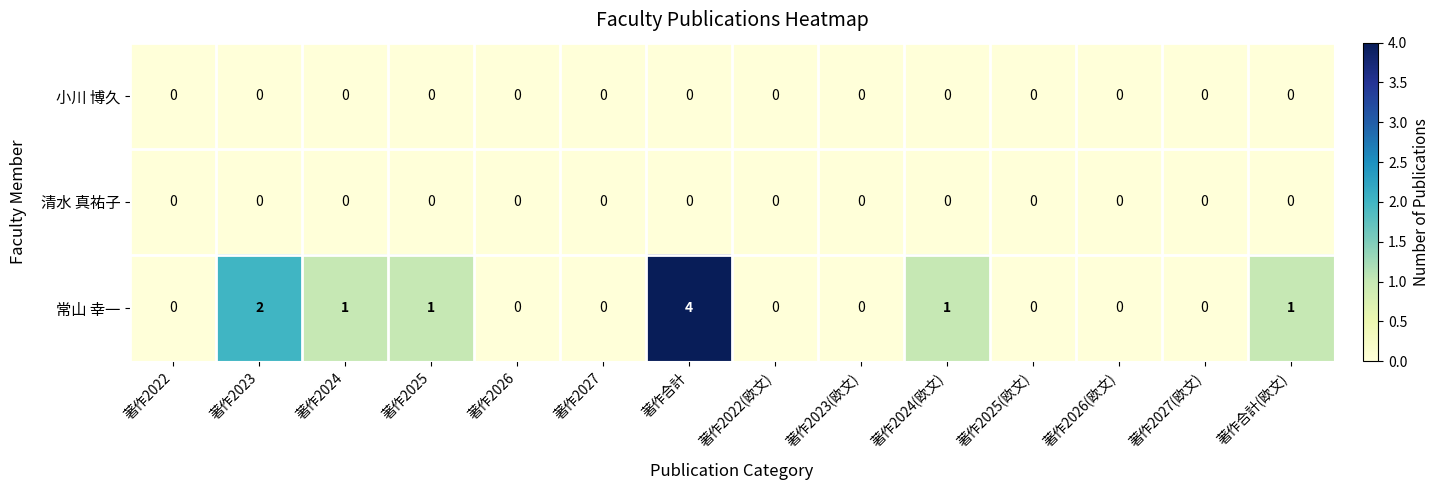

Which series has the largest range (max minus min)?

常山 幸一